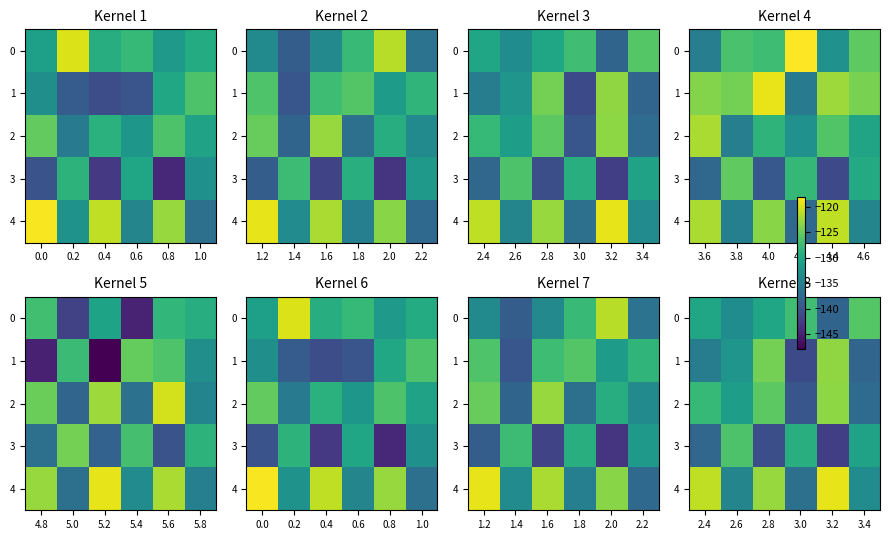

Rank the categories by 1 value from lowest to highest.

3.0, 3.4, 2.4, 2.6, 2.8, 3.2